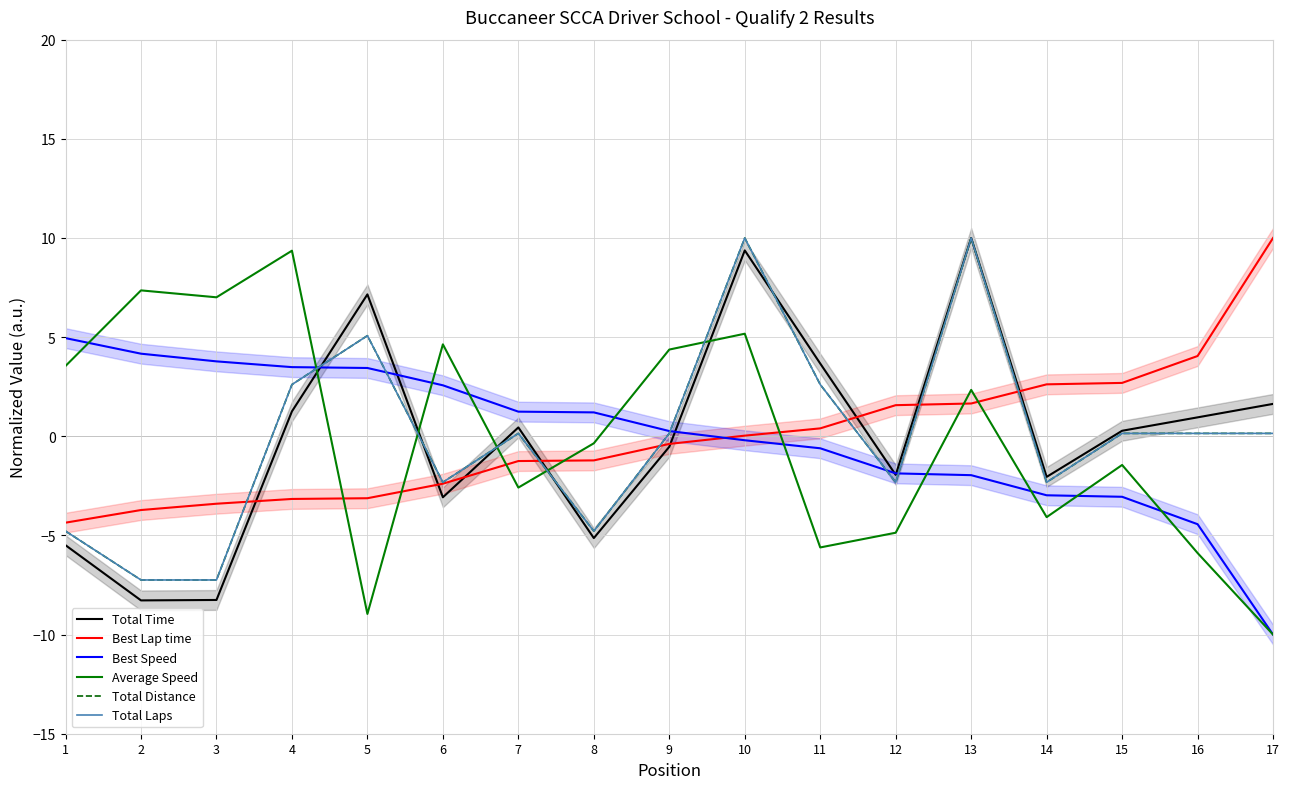

Reading right to left, list all the values displayed in this chart.

Total Time: 17=1.6	16=1.0	15=0.3	14=-2.0	13=10.0	12=-1.9	11=3.7	10=9.4	9=-0.5	8=-5.1	7=0.4	6=-3.1	5=7.2	4=1.3	3=-8.3	2=-8.3	1=-5.5
Best Lap time: 17=10.0	16=4.0	15=2.7	14=2.6	13=1.7	12=1.6	11=0.4	10=0.0	9=-0.4	8=-1.2	7=-1.2	6=-2.4	5=-3.1	4=-3.2	3=-3.4	2=-3.7	1=-4.4
Best Speed: 17=-10.0	16=-4.4	15=-3.1	14=-3.0	13=-2.0	12=-1.9	11=-0.6	10=-0.2	9=0.3	8=1.2	7=1.2	6=2.6	5=3.4	4=3.5	3=3.8	2=4.2	1=4.9
Average Speed: 17=-10.0	16=-5.9	15=-1.4	14=-4.1	13=2.3	12=-4.9	11=-5.6	10=5.2	9=4.4	8=-0.4	7=-2.6	6=4.6	5=-9.0	4=9.4	3=7.0	2=7.4	1=3.5
Total Distance: 17=0.1	16=0.1	15=0.1	14=-2.3	13=10.0	12=-2.3	11=2.6	10=10.0	9=0.1	8=-4.8	7=0.1	6=-2.3	5=5.1	4=2.6	3=-7.2	2=-7.2	1=-4.8
Total Laps: 17=0.1	16=0.1	15=0.1	14=-2.3	13=10.0	12=-2.3	11=2.6	10=10.0	9=0.1	8=-4.8	7=0.1	6=-2.3	5=5.1	4=2.6	3=-7.2	2=-7.2	1=-4.8